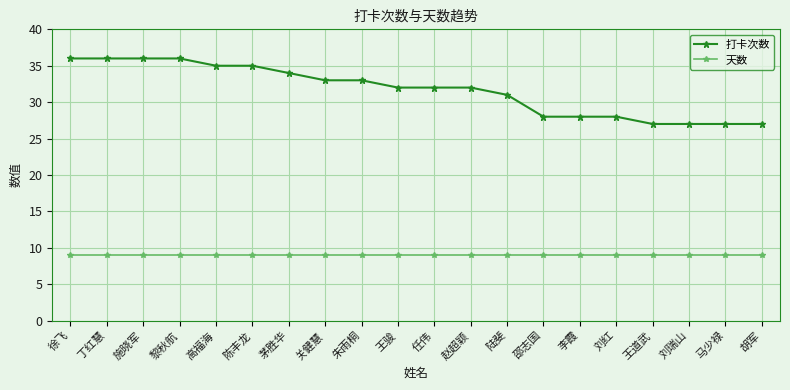

Count the 打卡次数 values in the range 28 to 35.

12